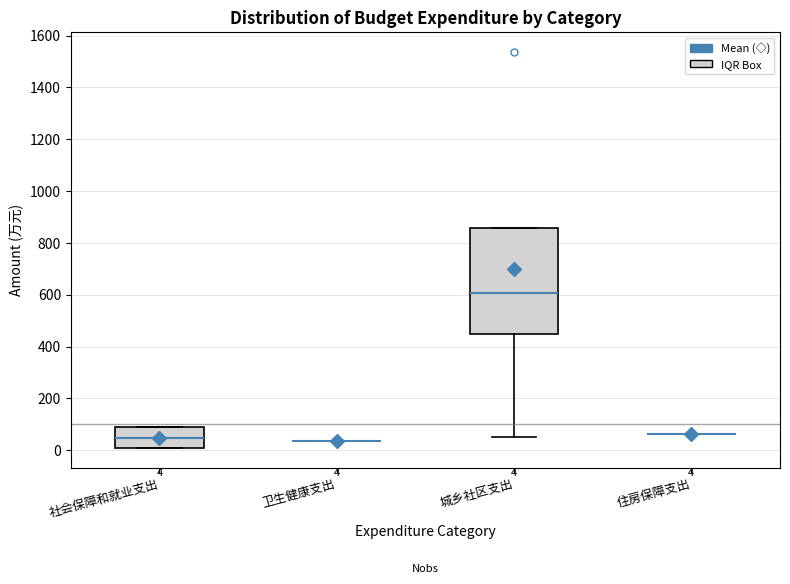

Comparing the boxes themselves (not the whiskers), which one is the tallest?

城乡社区支出